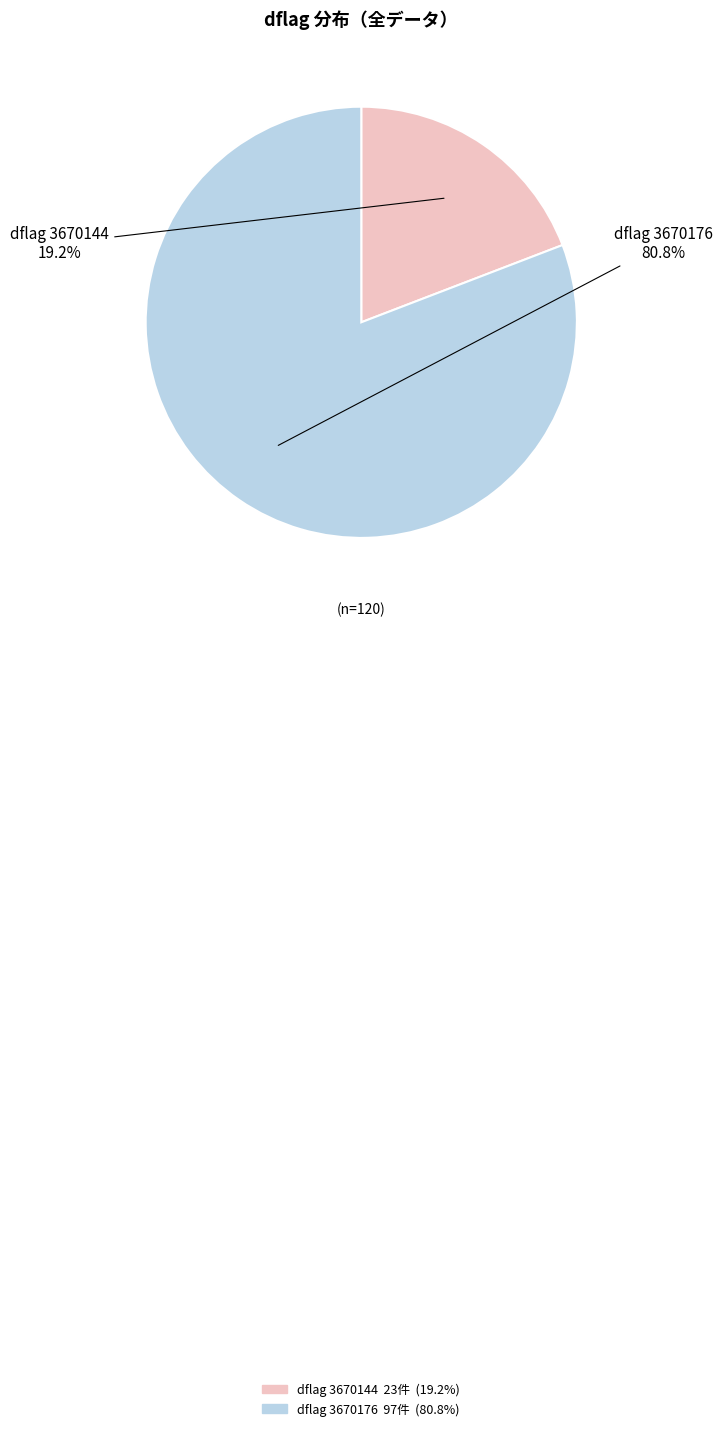

Is there any slice that represents more than half of the pie?

Yes